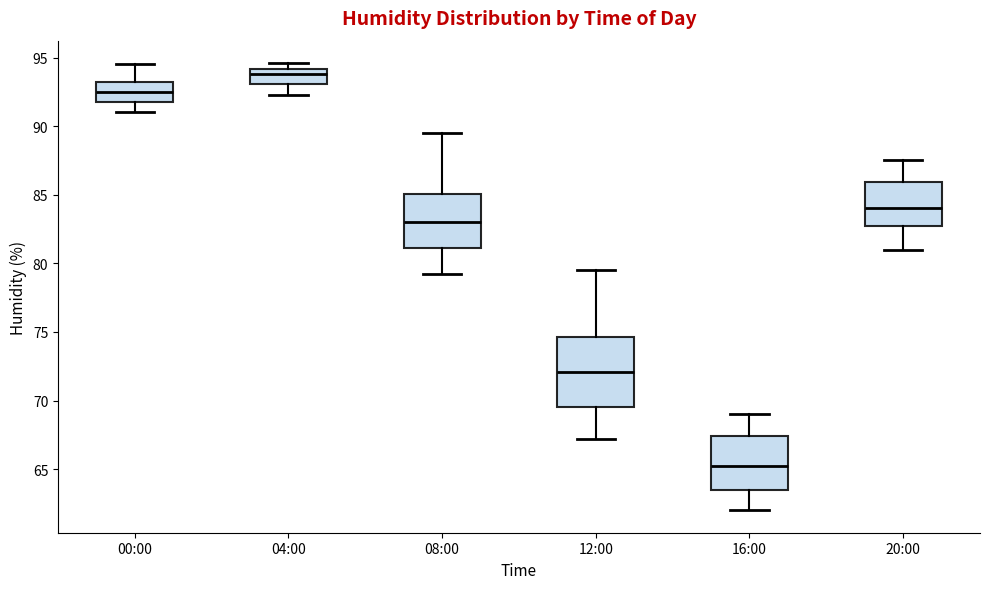

Which box is the tallest, from its lower edge to its upper edge?

12:00